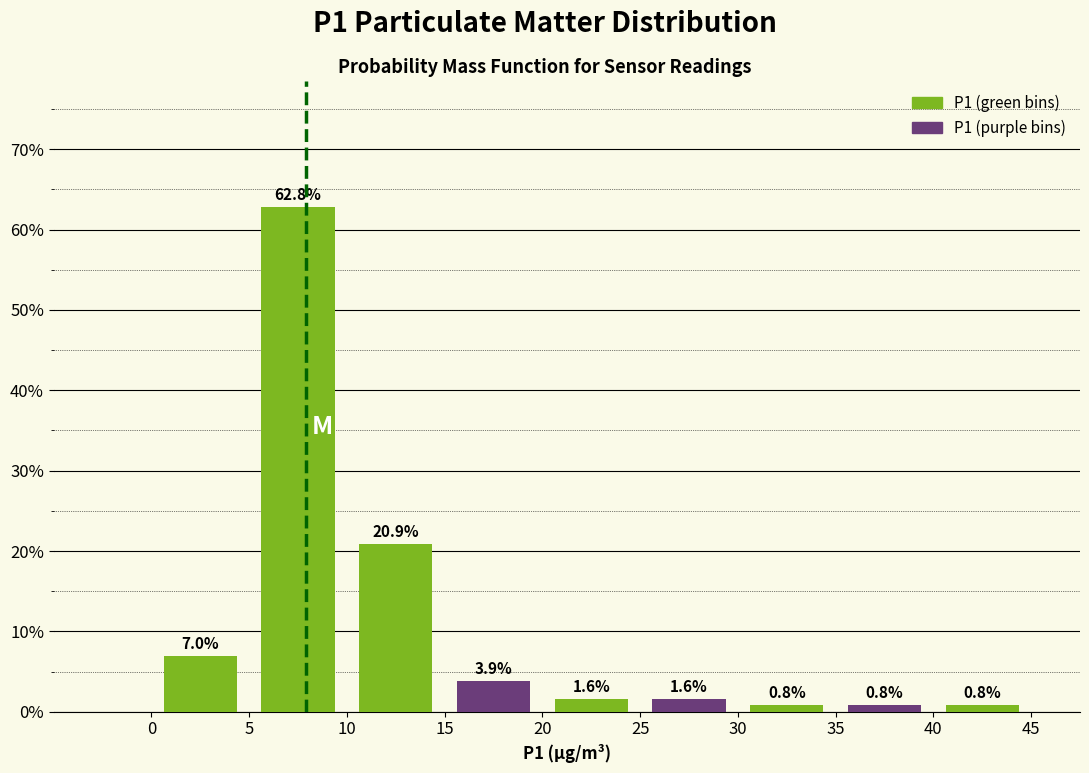

Reading left to right, list every bar in this chart as the range it spans on the x-axis followed by its height.

0 to 5: 7.0
5 to 10: 62.8
10 to 15: 20.9
15 to 20: 3.9
20 to 25: 1.6
25 to 30: 1.6
30 to 35: 0.8
35 to 40: 0.8
40 to 45: 0.8